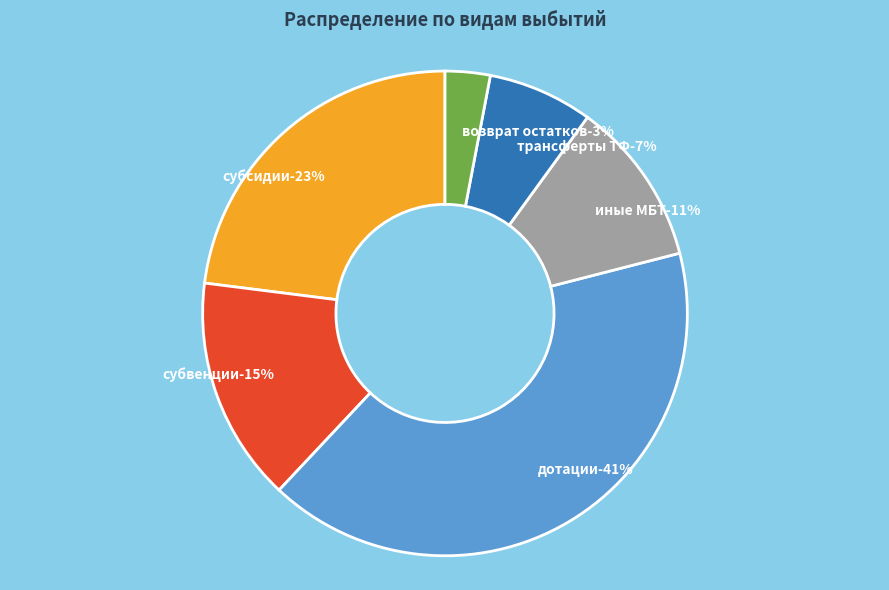

Is it true that иные межбюджетные трансферты is 9% of the pie?

False